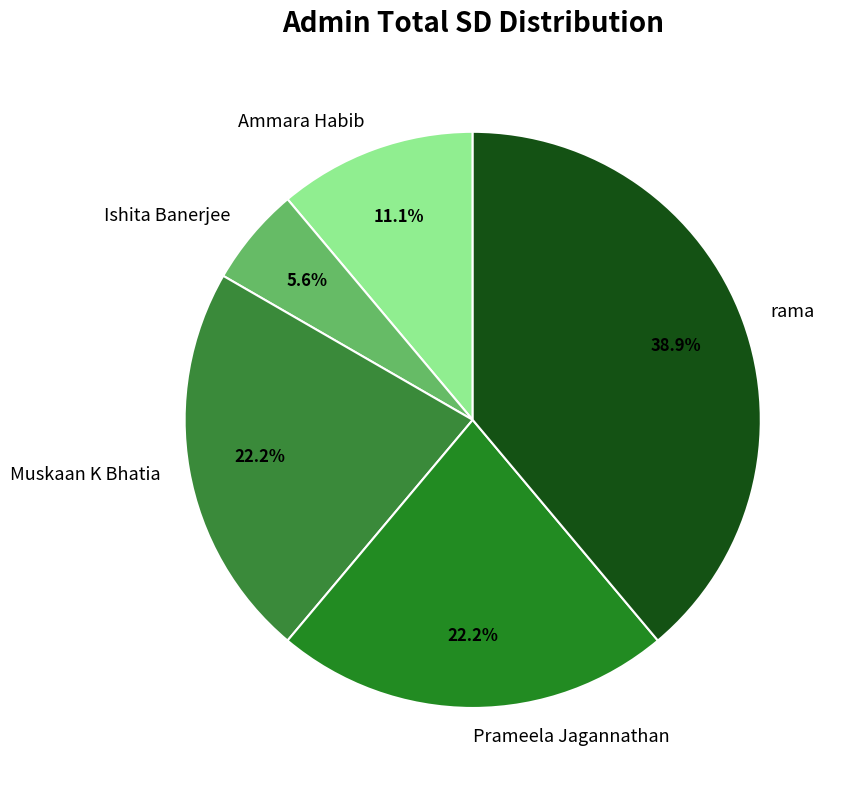

Which slice is the largest?

rama